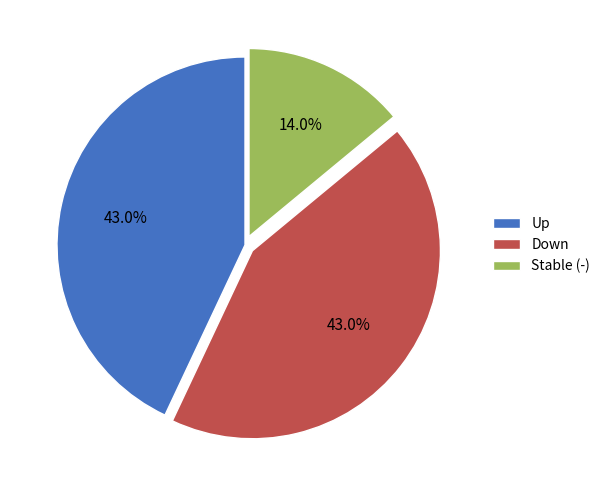

Which slice is the smallest?

Stable (-)